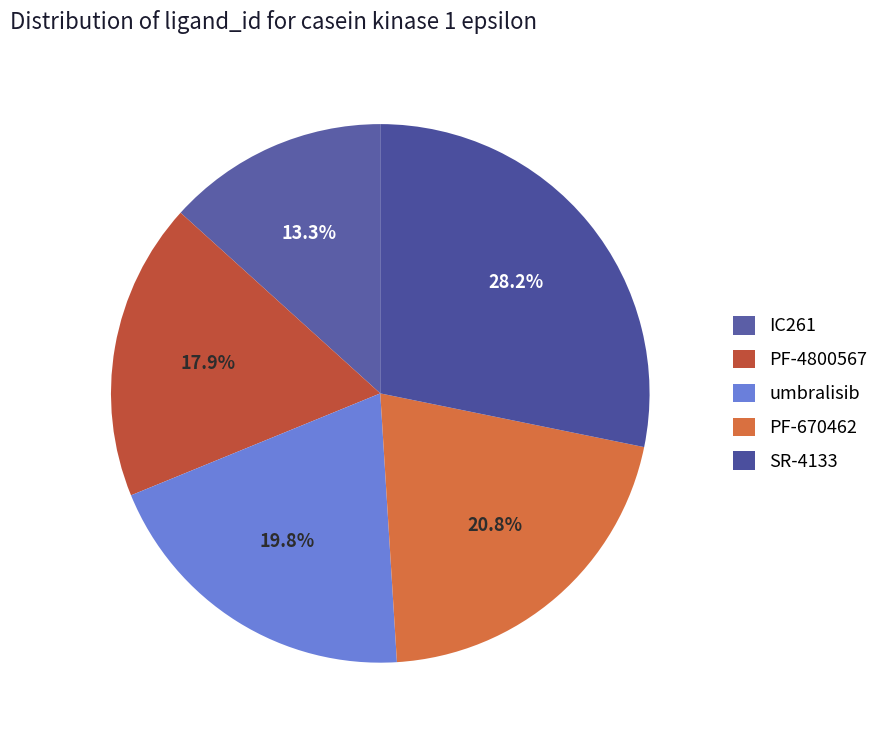

How many slices are in this pie chart?

5